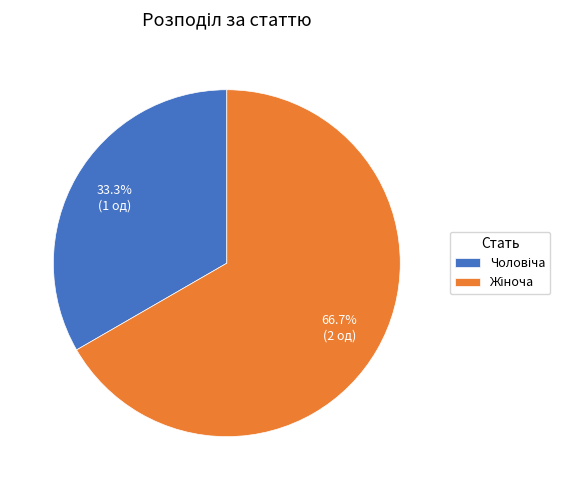

Which has a higher value, Чоловіча or Жіноча?

Жіноча